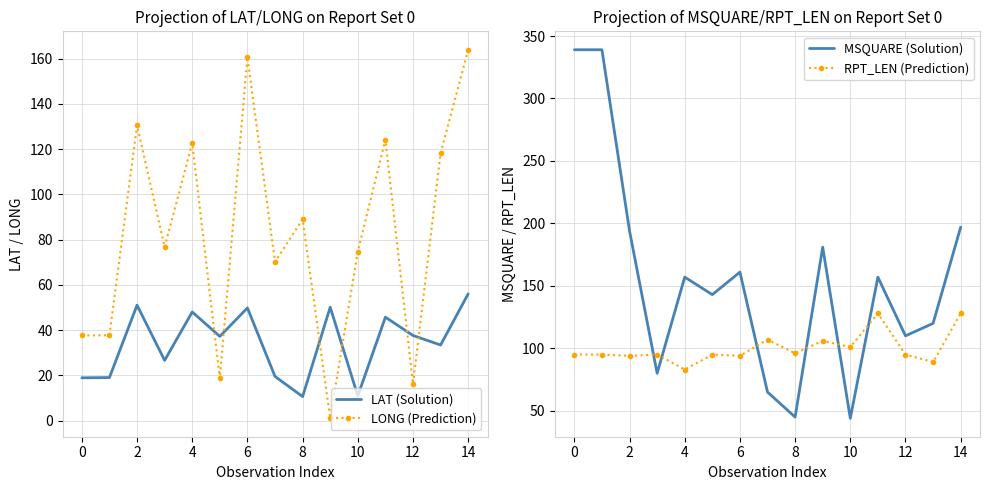

The RPT_LEN (Prediction) series shows 96 at 8. True or false?

True